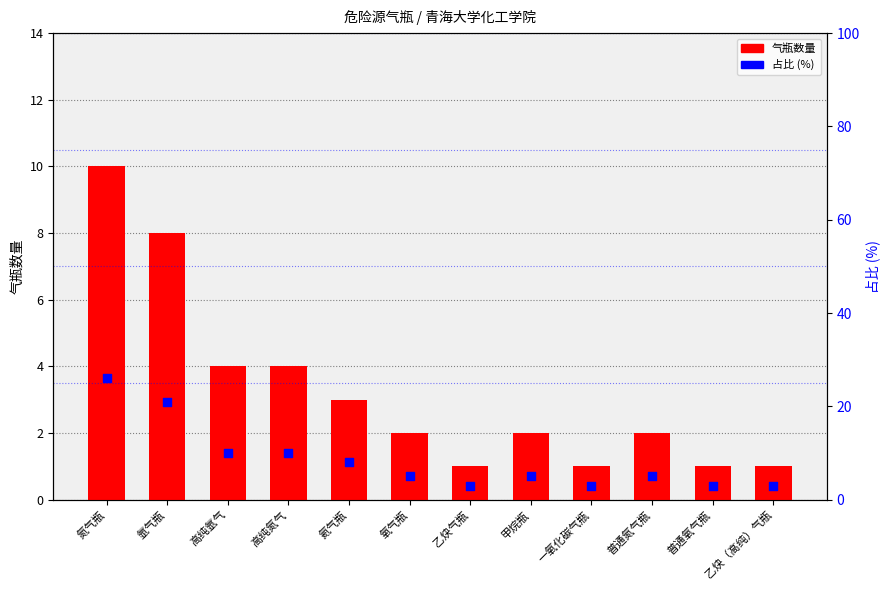

At how many categories does at least one series exceed 10?

2